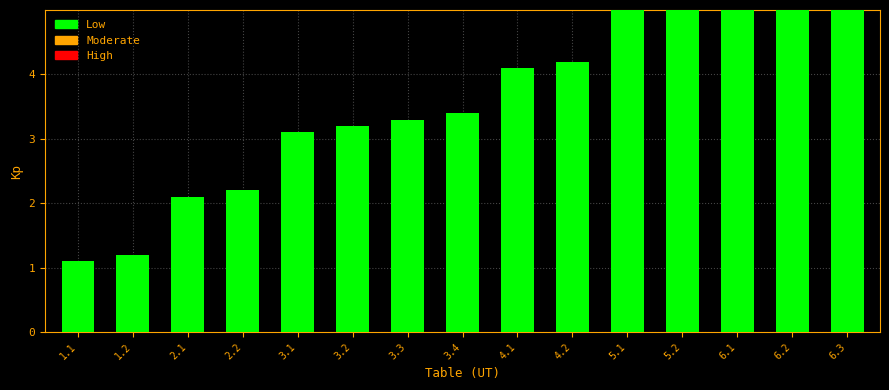

Reading left to right, list all the values displayed in this chart.

1.1=1.1	1.2=1.2	2.1=2.1	2.2=2.2	3.1=3.1	3.2=3.2	3.3=3.3	3.4=3.4	4.1=4.1	4.2=4.2	5.1=5.1	5.2=5.2	6.1=6.1	6.2=6.2	6.3=6.3